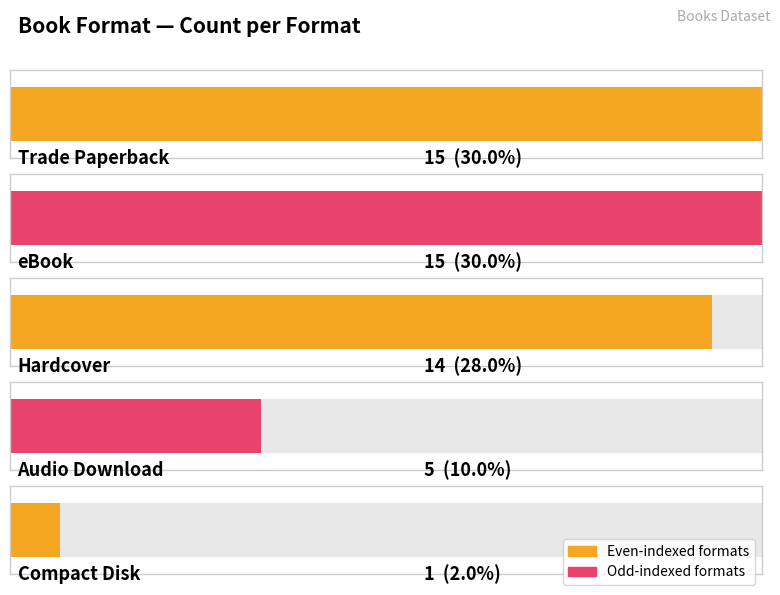

List the labels in order of value, largest first.

Trade Paperback, eBook, Hardcover, Audio Download, Compact Disk